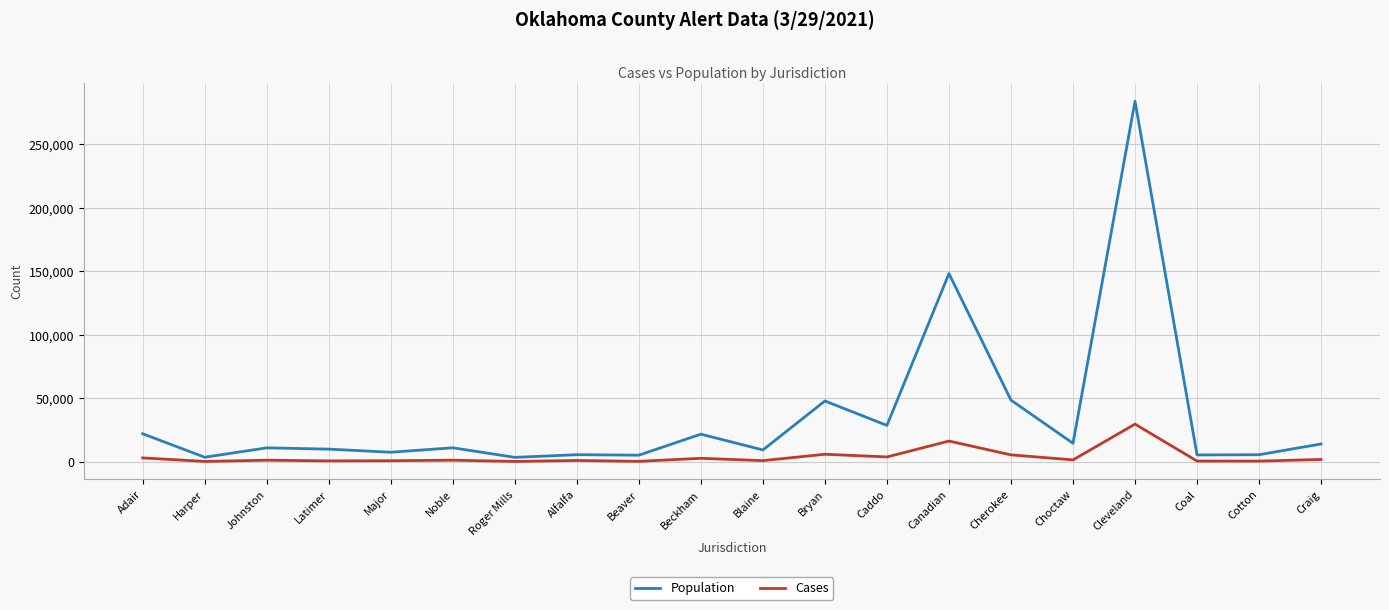

List the series in order of their overall mean, lowest first.

Cases, Population